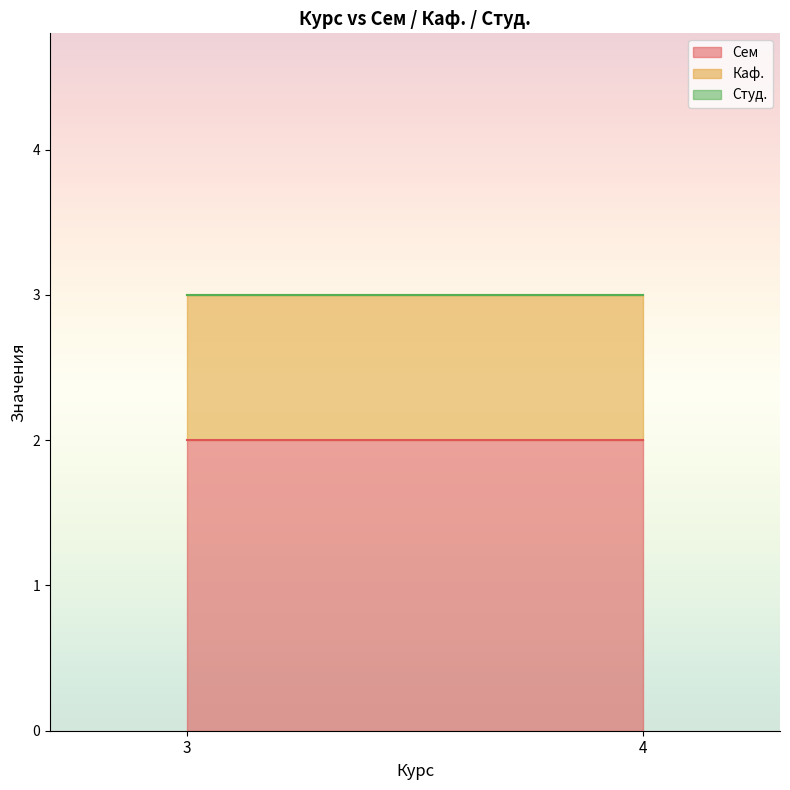

Reading left to right, list all the values displayed in this chart.

Сем: 3=2	4=2
Каф.: 3=1	4=1
Студ.: 3=0	4=0